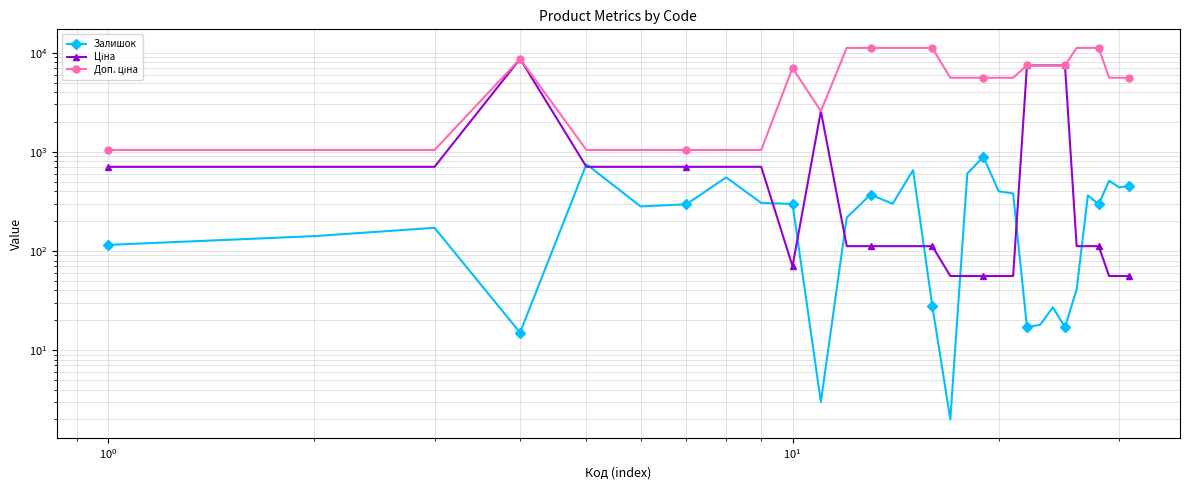

True or false: Доп. ціна and Залишок intersect in this chart.

False